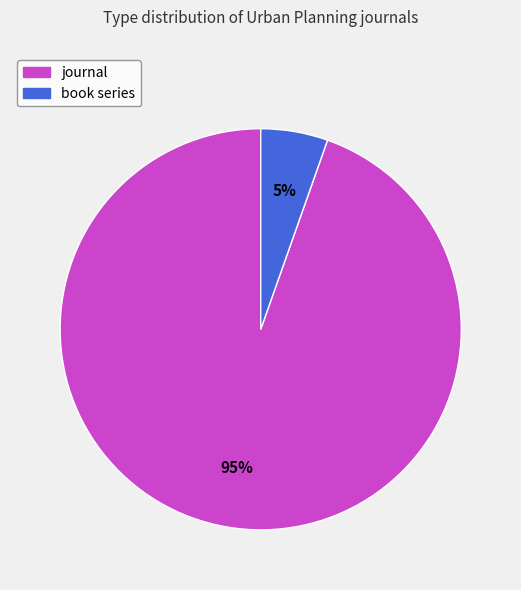

Do book series and journal together represent more than half of the pie?

Yes